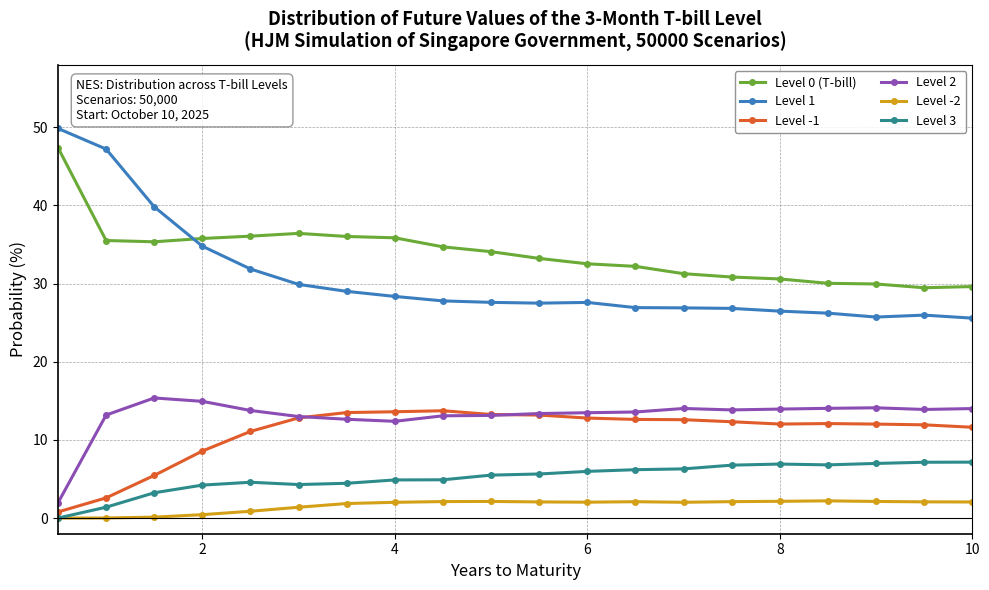

Is this an area chart (filled region under the line)?

No